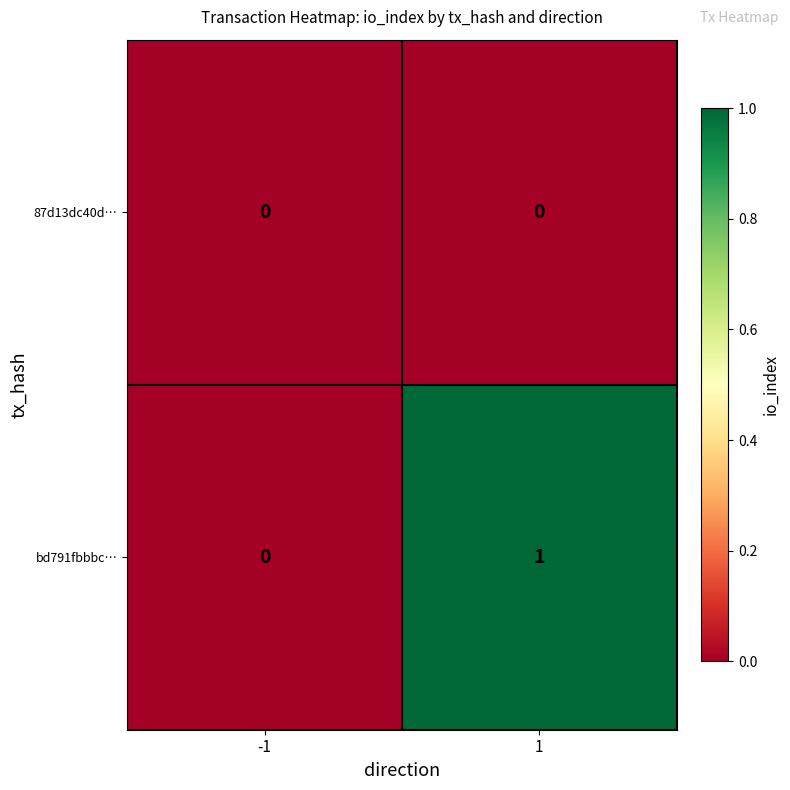

True or false: 87d13dc40d… has a value of 0 at -1.

True